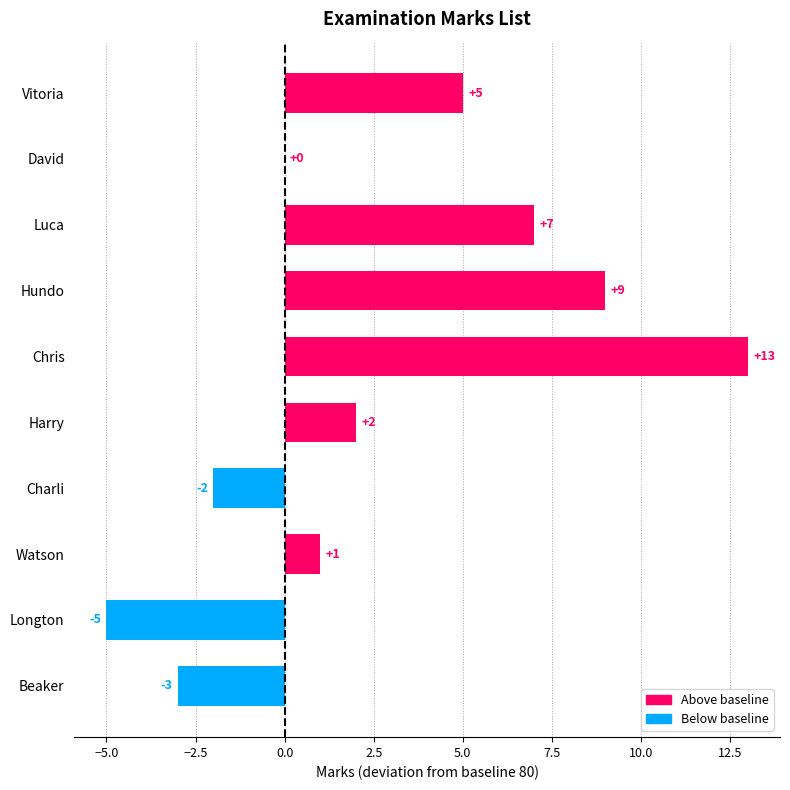

Which has a higher value, Luca or Beaker?

Luca